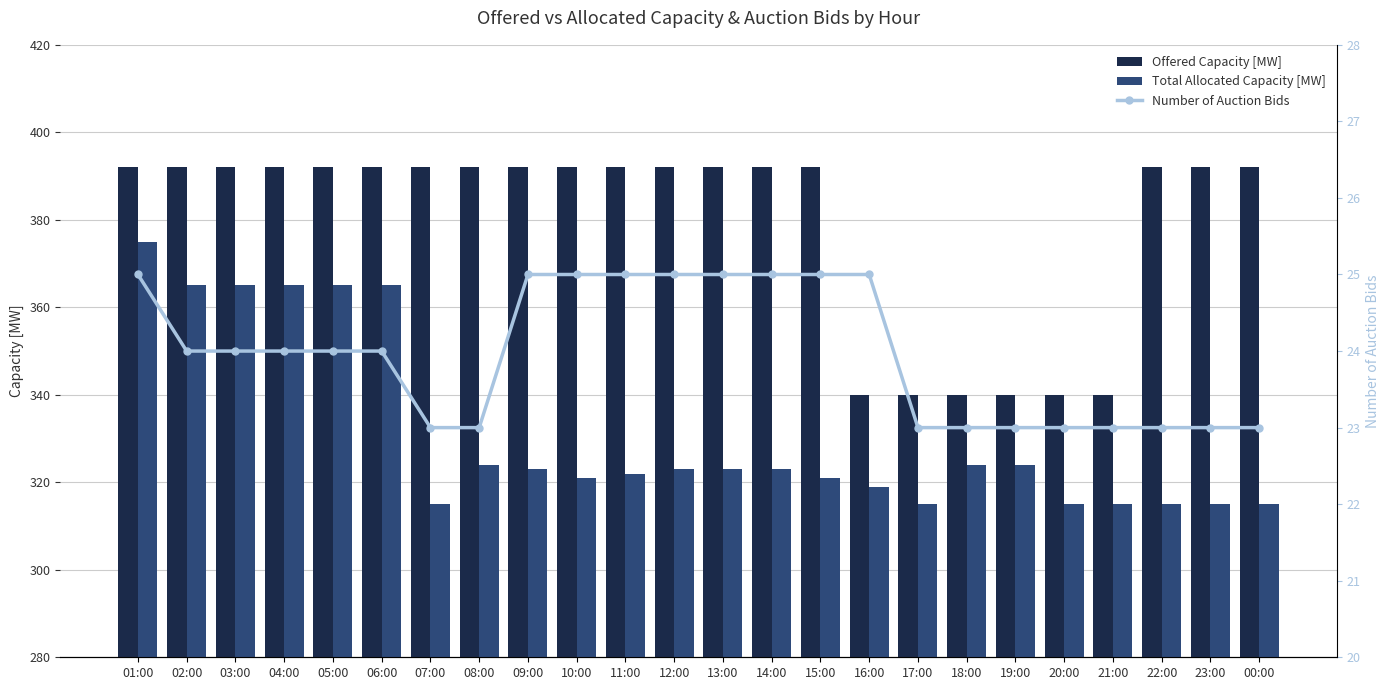

The Offered Capacity [MW] series shows 392 at 01:00. True or false?

True